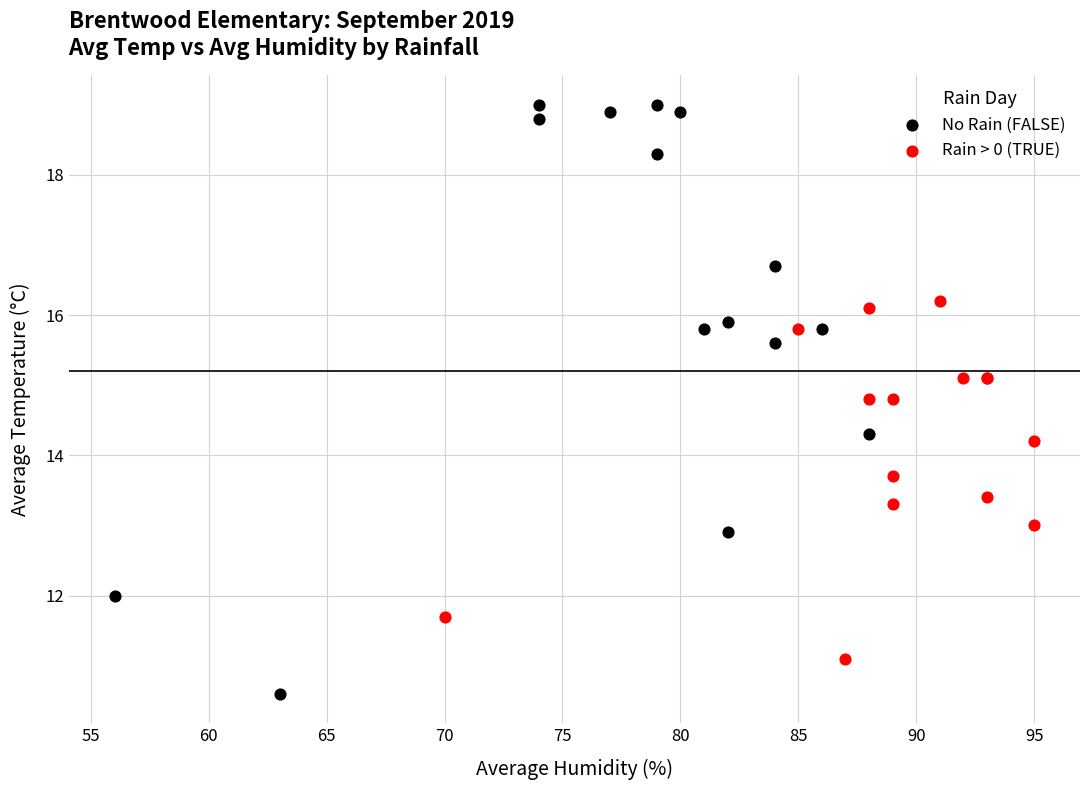

Which series reaches the minimum Y coordinate?

No Rain (FALSE)